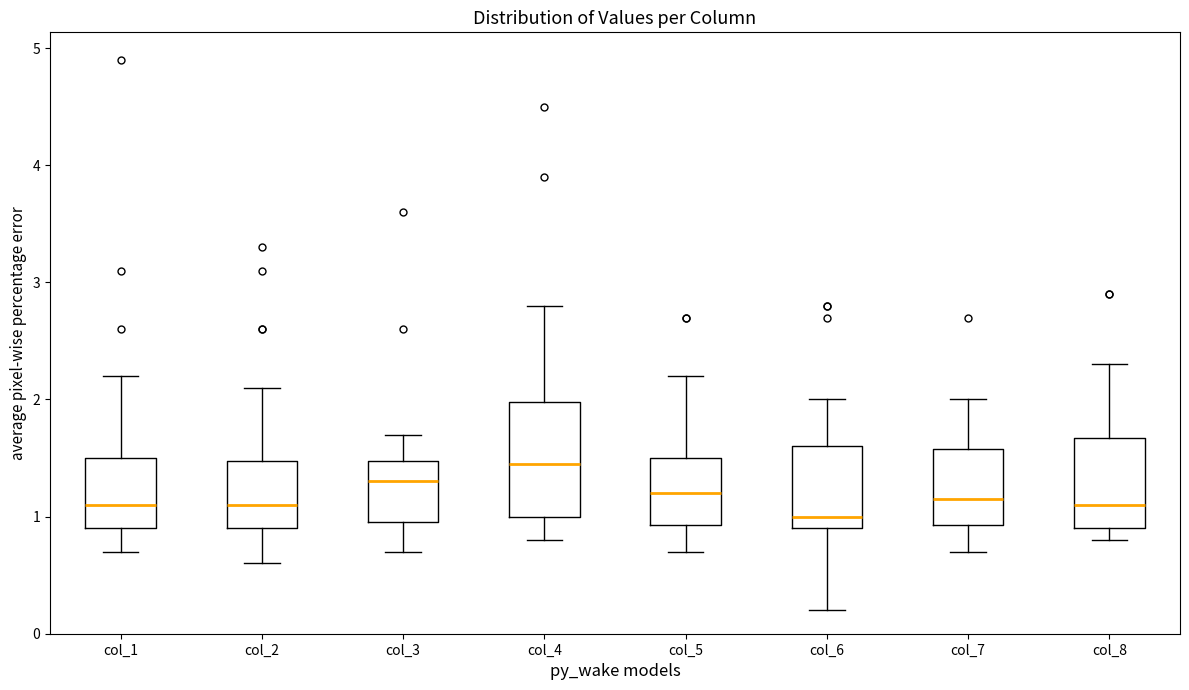

Where does the lower whisker of the box for col_3 end on the y-axis? The values are not printed on the chart, so give them approximately, as read against the axis.

0.7